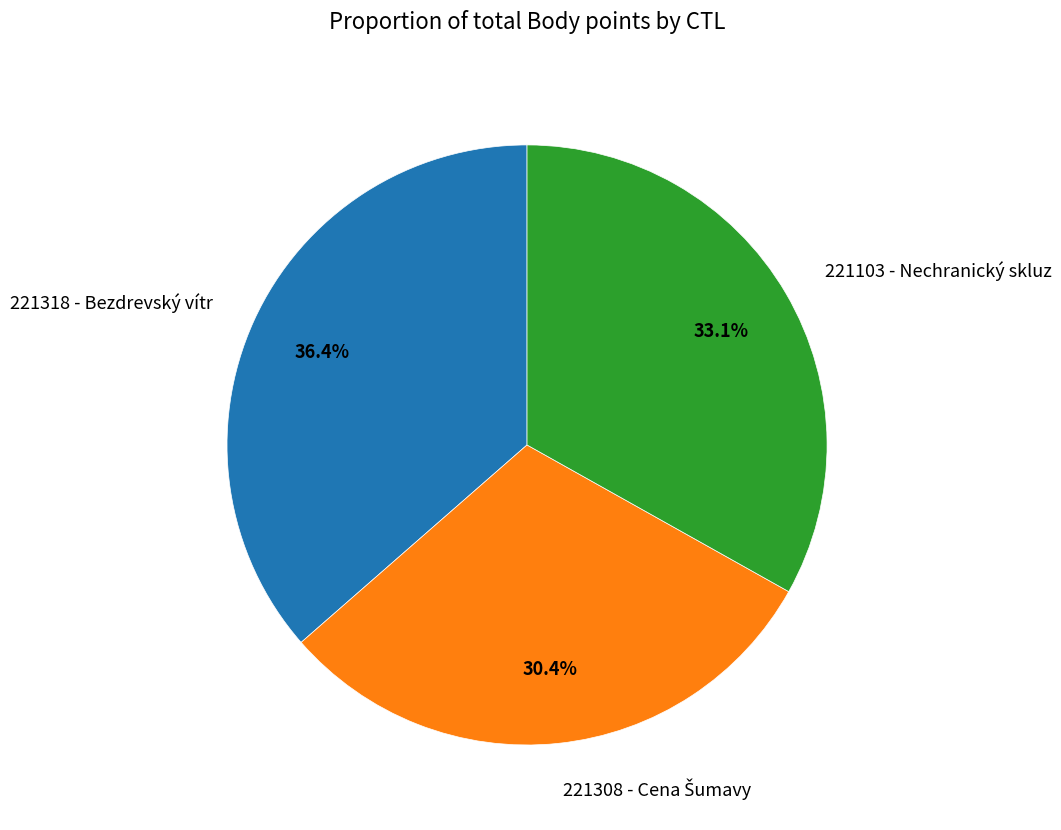

How many slices are in this pie chart?

3